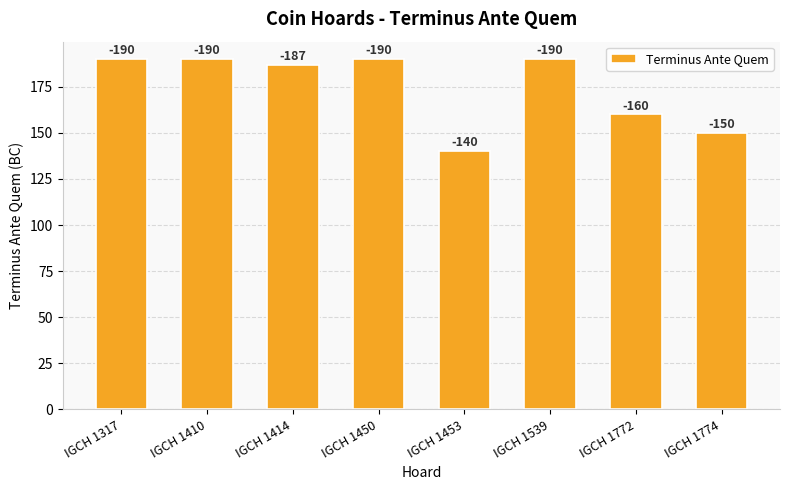

How many bars are there in total?

8